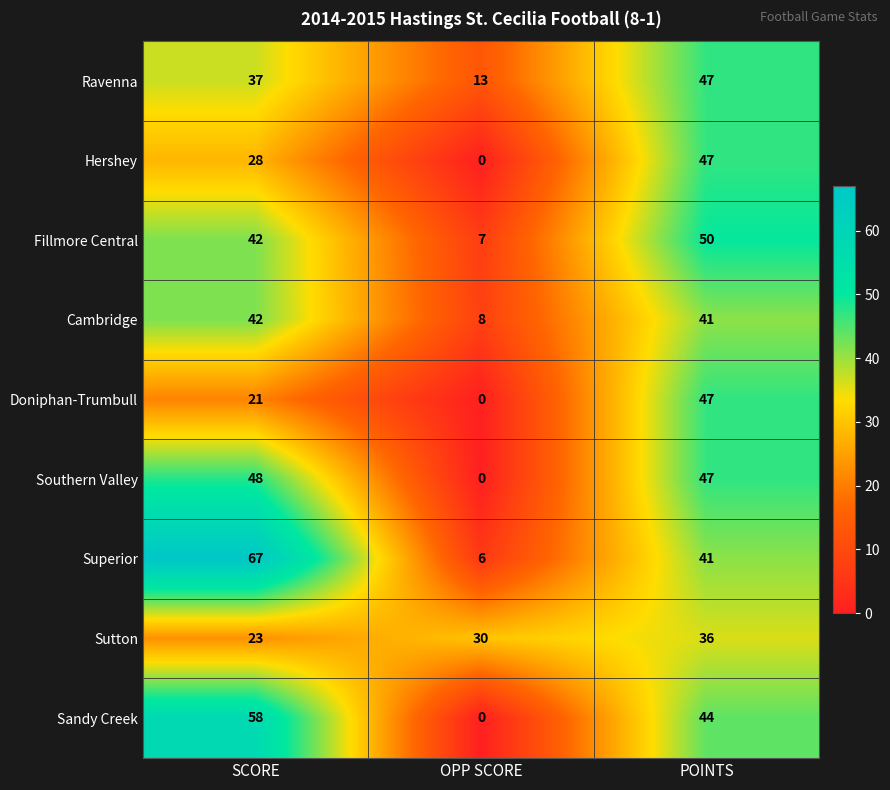

Reading left to right, transcribe all the data shown in this chart.

Ravenna: SCORE=37	OPP SCORE=13	POINTS=47
Hershey: SCORE=28	OPP SCORE=0	POINTS=47
Fillmore Central: SCORE=42	OPP SCORE=7	POINTS=50
Cambridge: SCORE=42	OPP SCORE=8	POINTS=41
Doniphan-Trumbull: SCORE=21	OPP SCORE=0	POINTS=47
Southern Valley: SCORE=48	OPP SCORE=0	POINTS=47
Superior: SCORE=67	OPP SCORE=6	POINTS=41
Sutton: SCORE=23	OPP SCORE=30	POINTS=36
Sandy Creek: SCORE=58	OPP SCORE=0	POINTS=44